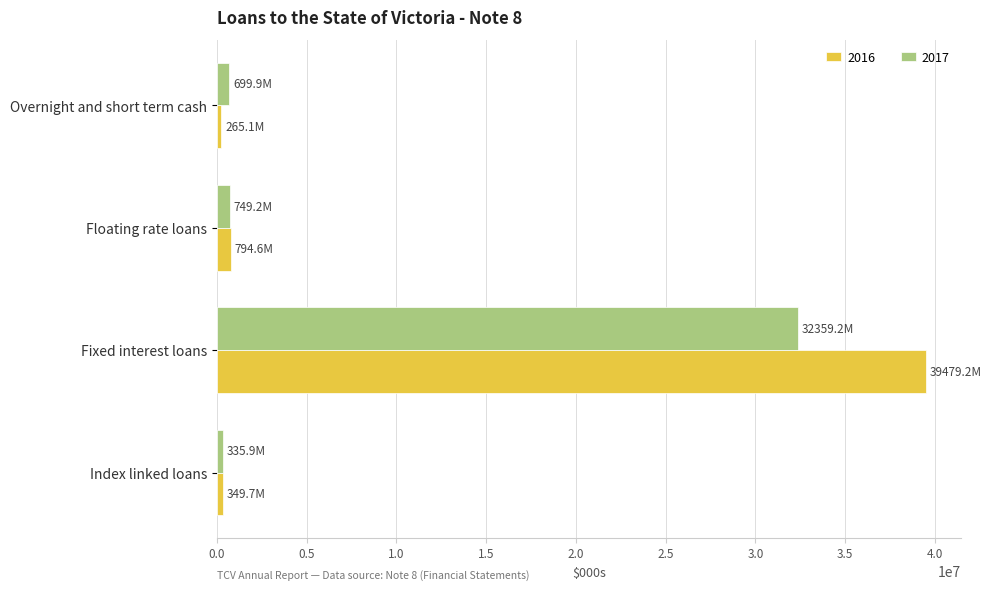

What is the difference between the 2017 values at Fixed interest loans and Floating rate loans?

31610037